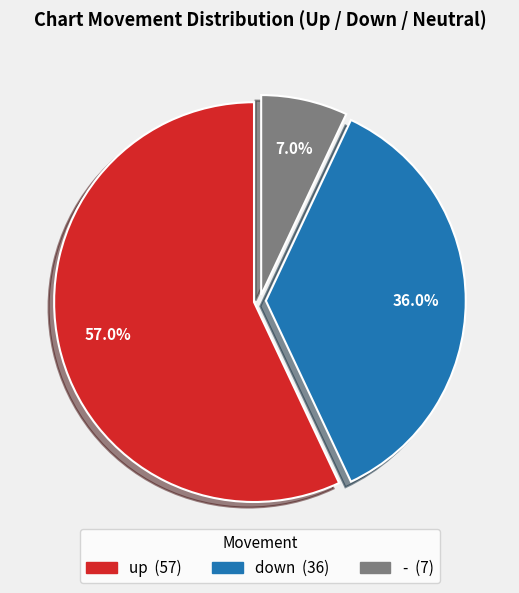

What is the total percentage of down and up?

93.0%